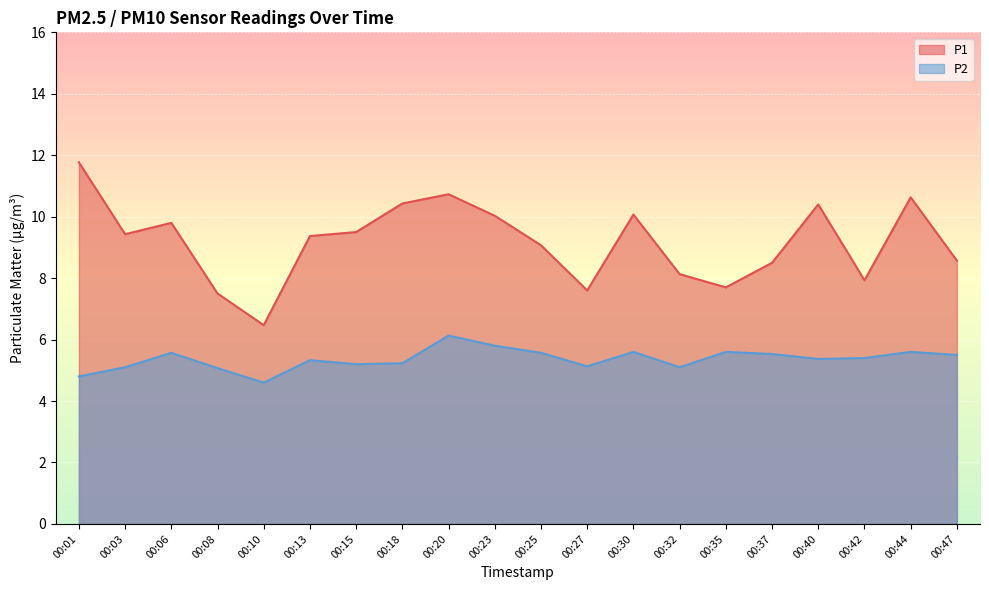

At which category is the sum across all series the highest?

00:20